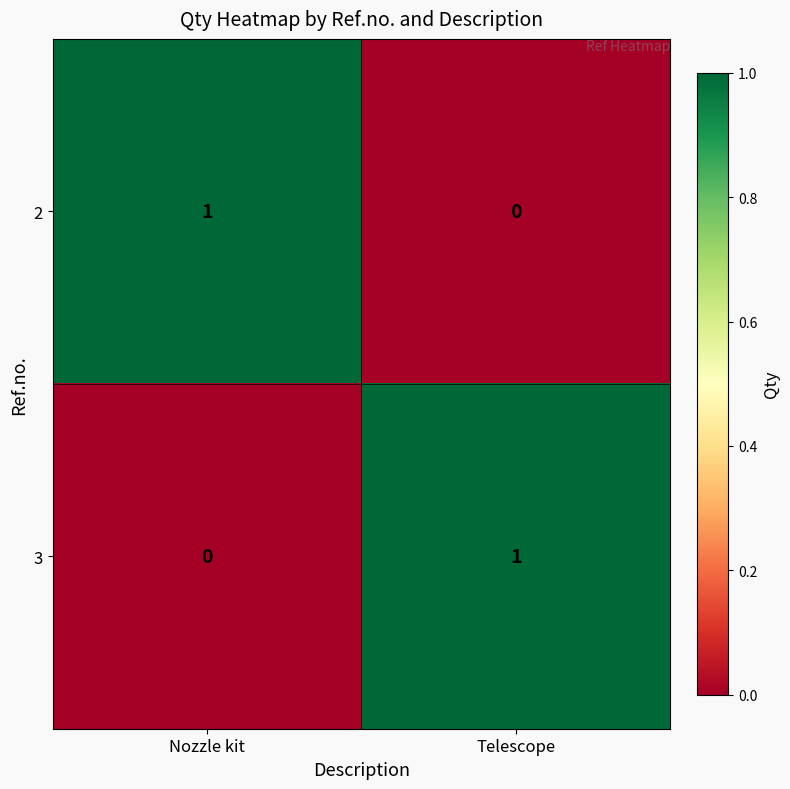

What is the spread (max minus min) of values at Telescope?

1